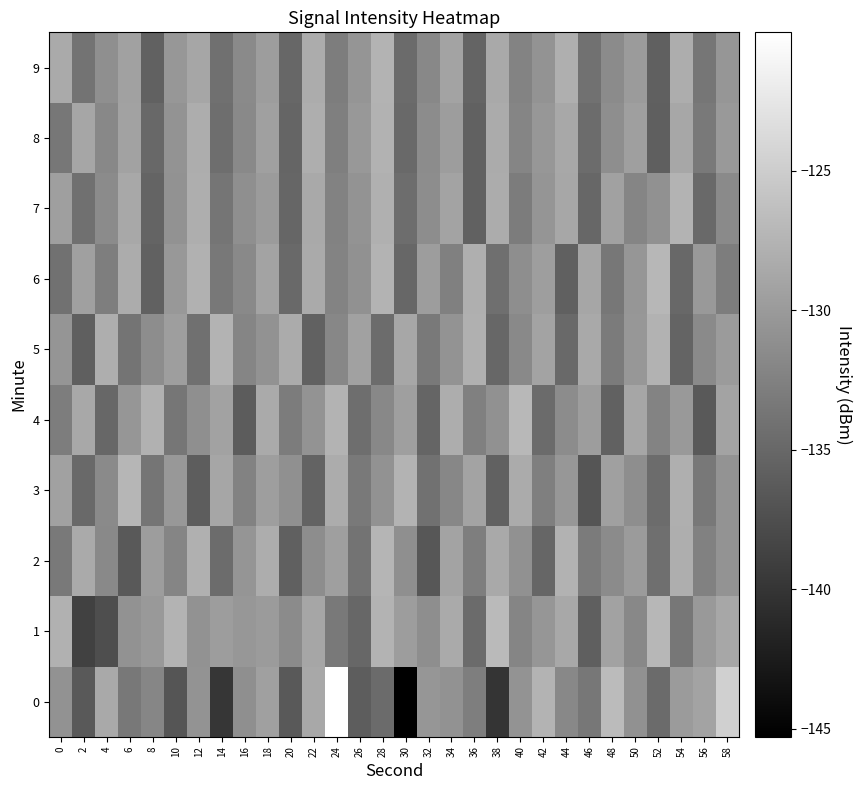

At which category is the sum across all series the highest?

18